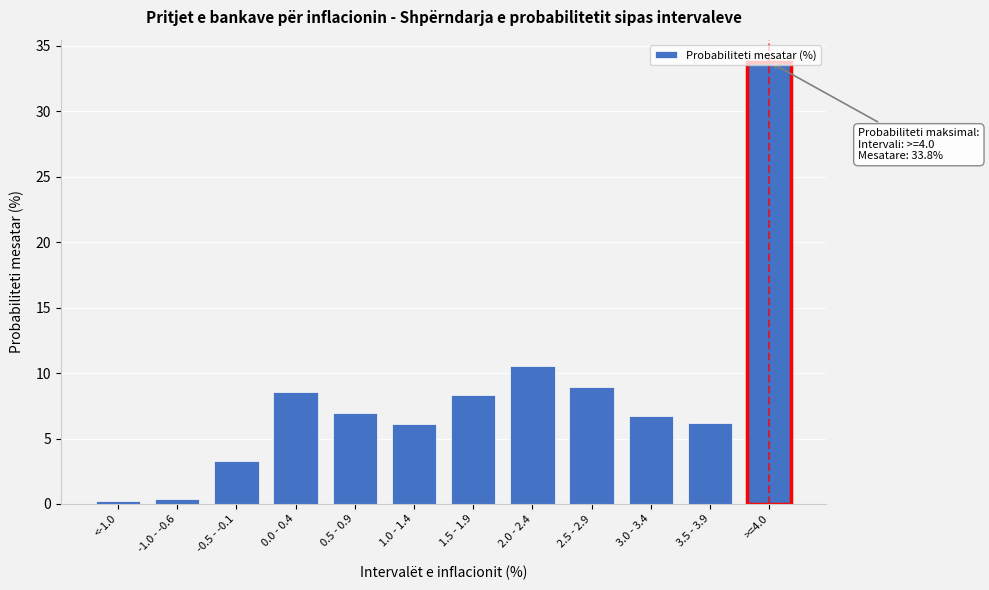

Between -0.5 - -0.1 and 2.0 - 2.4, which is larger?

2.0 - 2.4